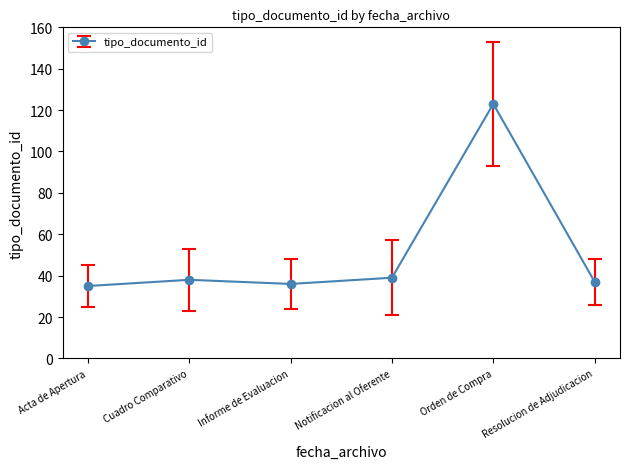

How many points are higher than both their immediate neighbors (excluding endpoints)?

2